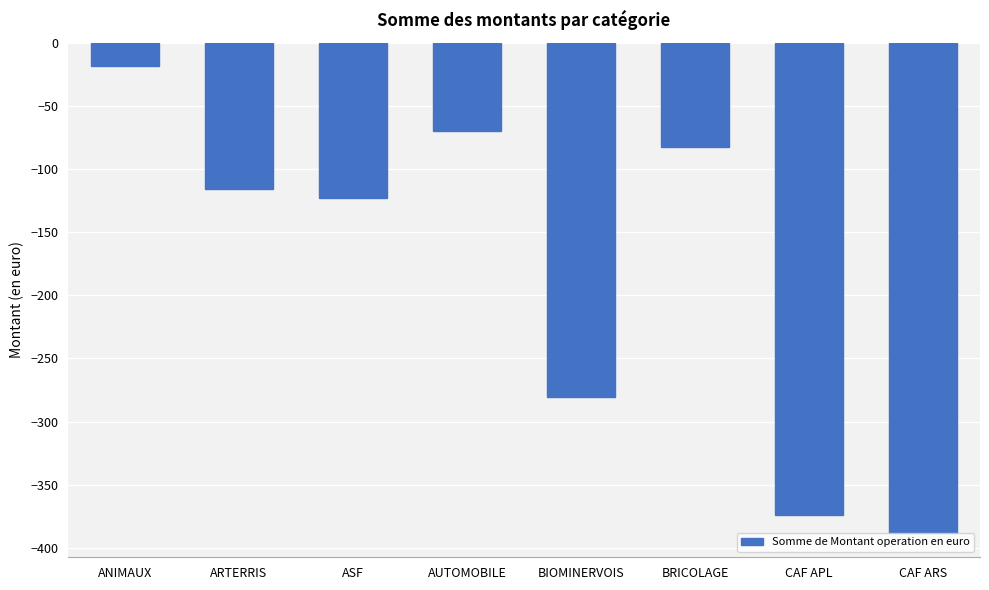

Rank the categories by value from lowest to highest.

CAF ARS, CAF APL, BIOMINERVOIS, ASF, ARTERRIS, BRICOLAGE, AUTOMOBILE, ANIMAUX